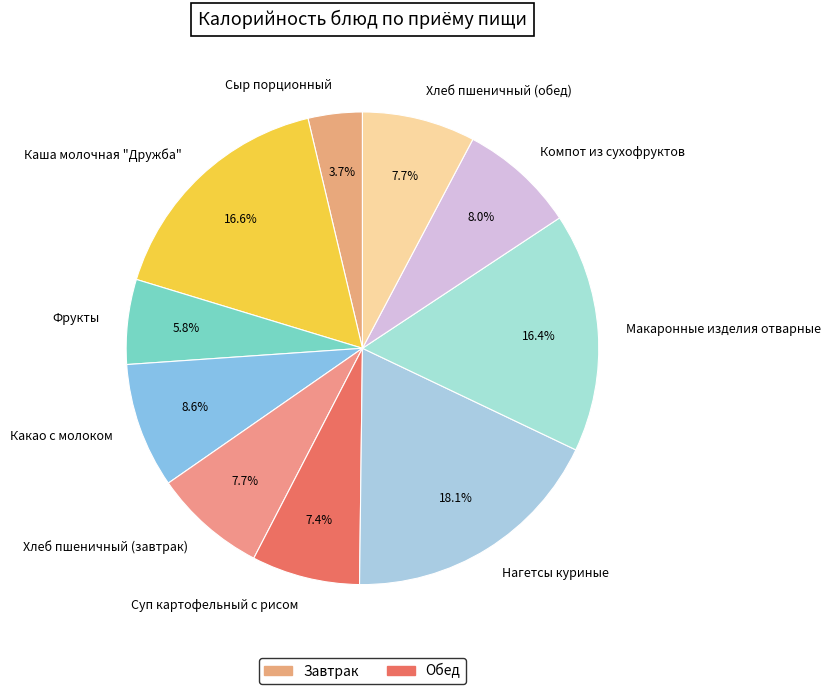

Is there a majority slice in this chart?

No